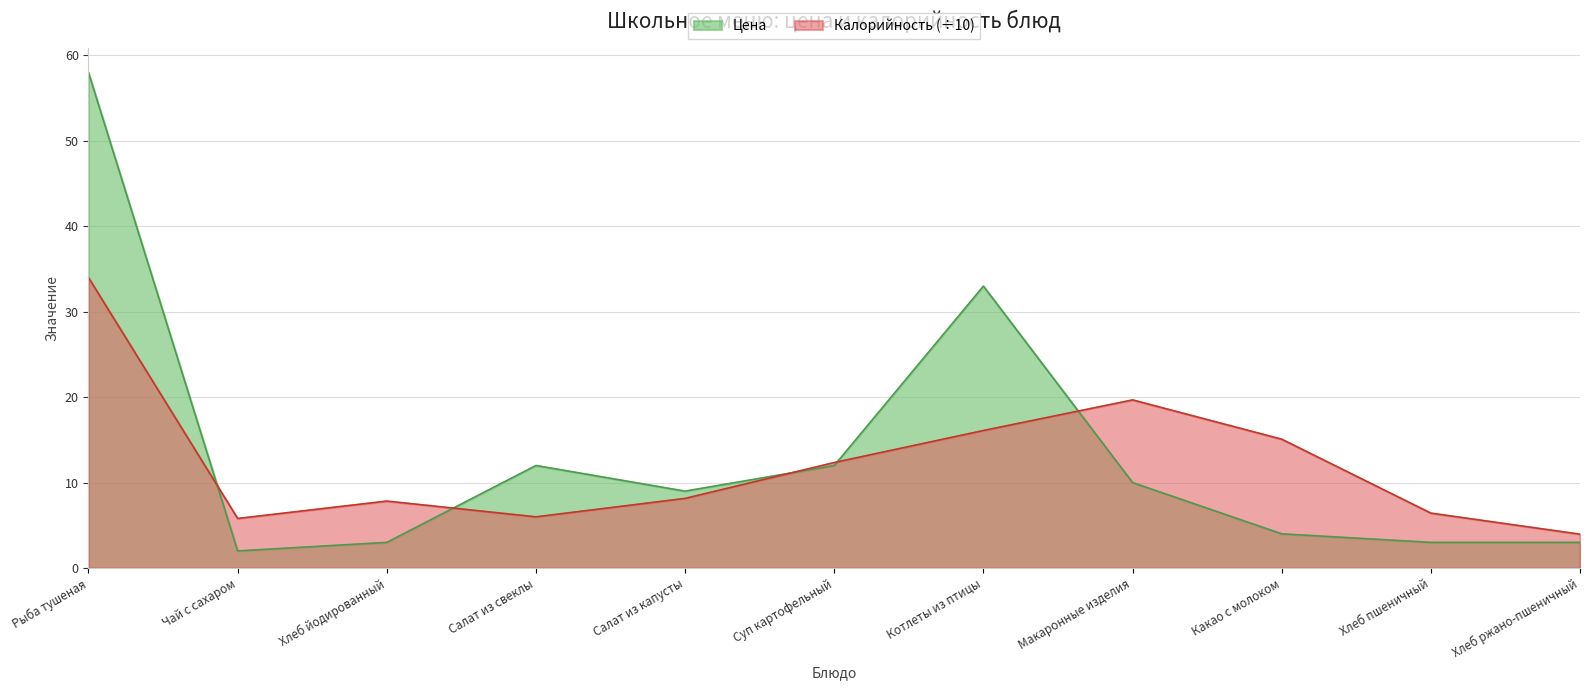

Is the value of Калорийность at Хлеб пшеничный greater than the value of Цена at Хлеб йодированный?

Yes